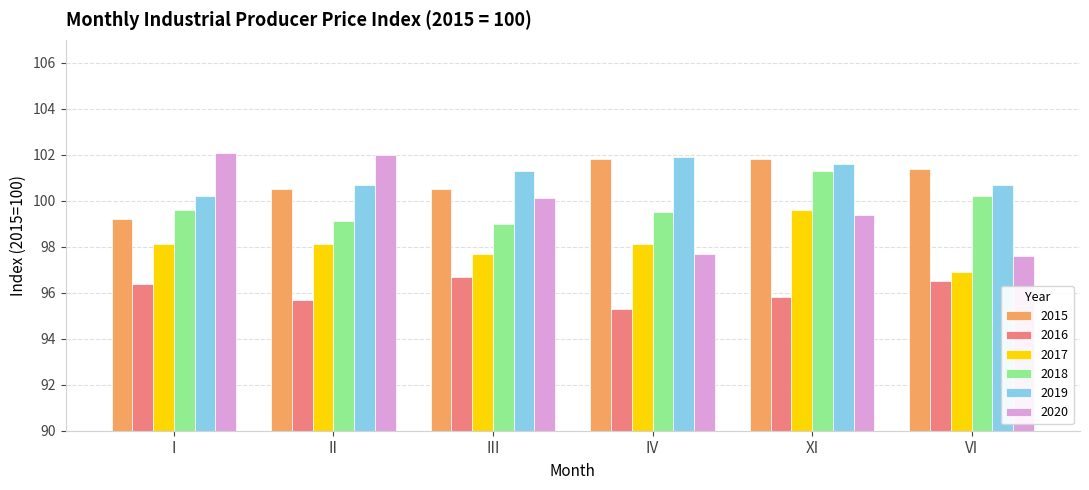

The value of 2015 at VI is 145.6. True or false?

False